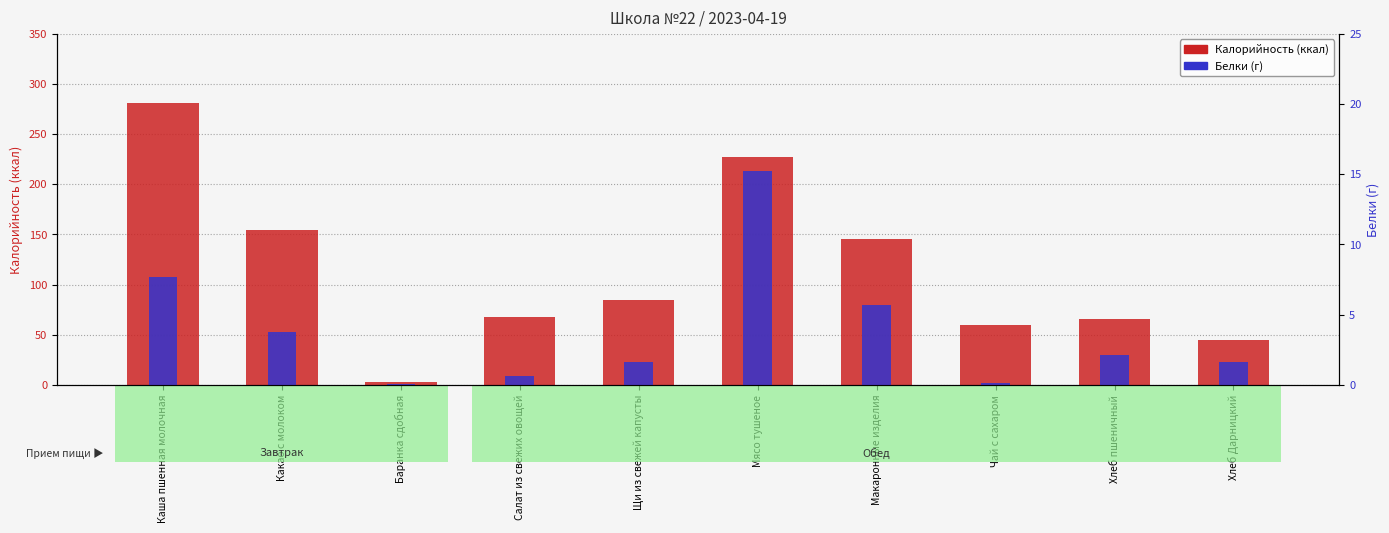

Which category has the highest value in the Белки series?

Мясо тушеное